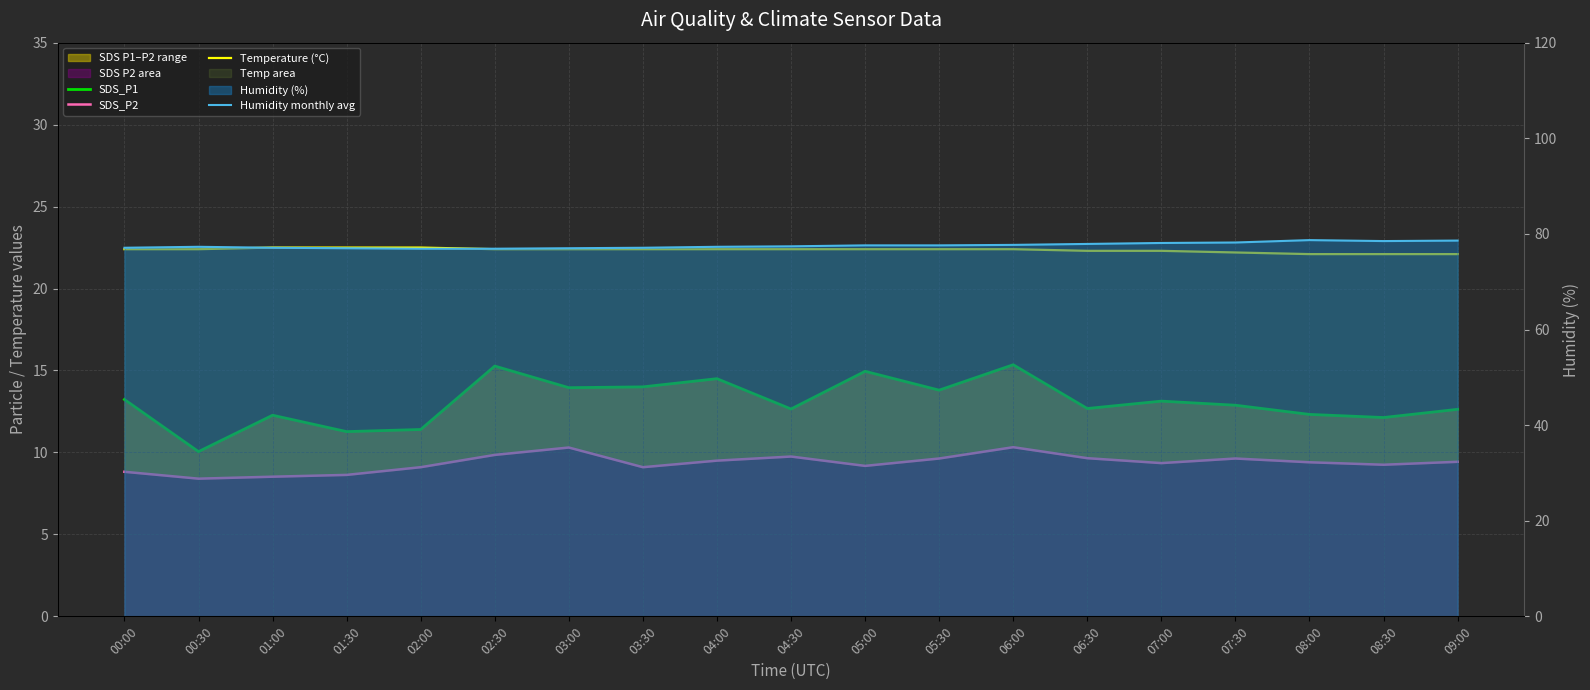

What is the total value across all series at 07:00?

122.9